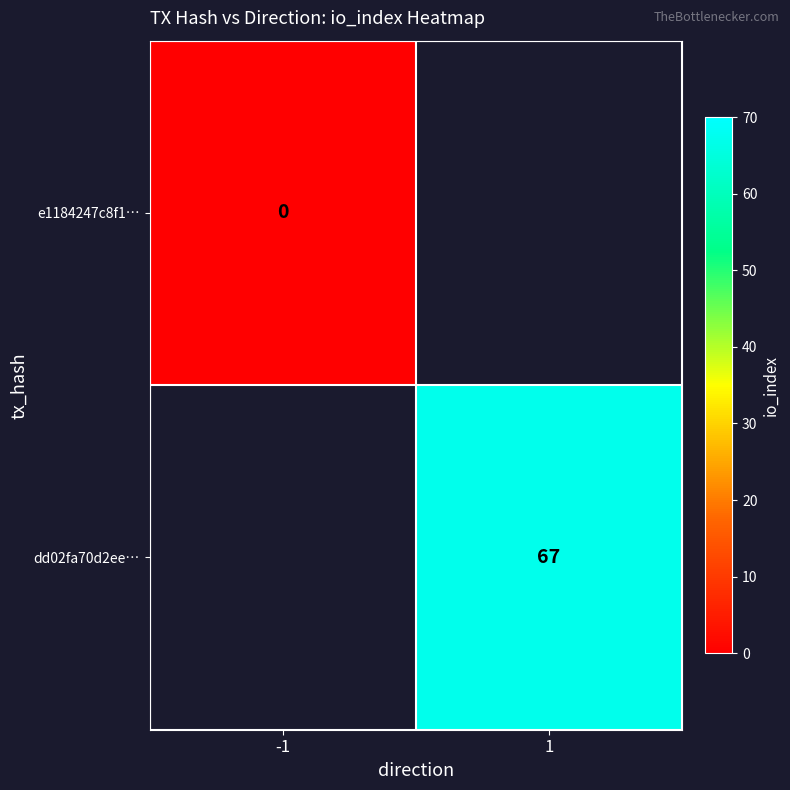

The dd02fa70d2ee… series shows 67 at 1. True or false?

True